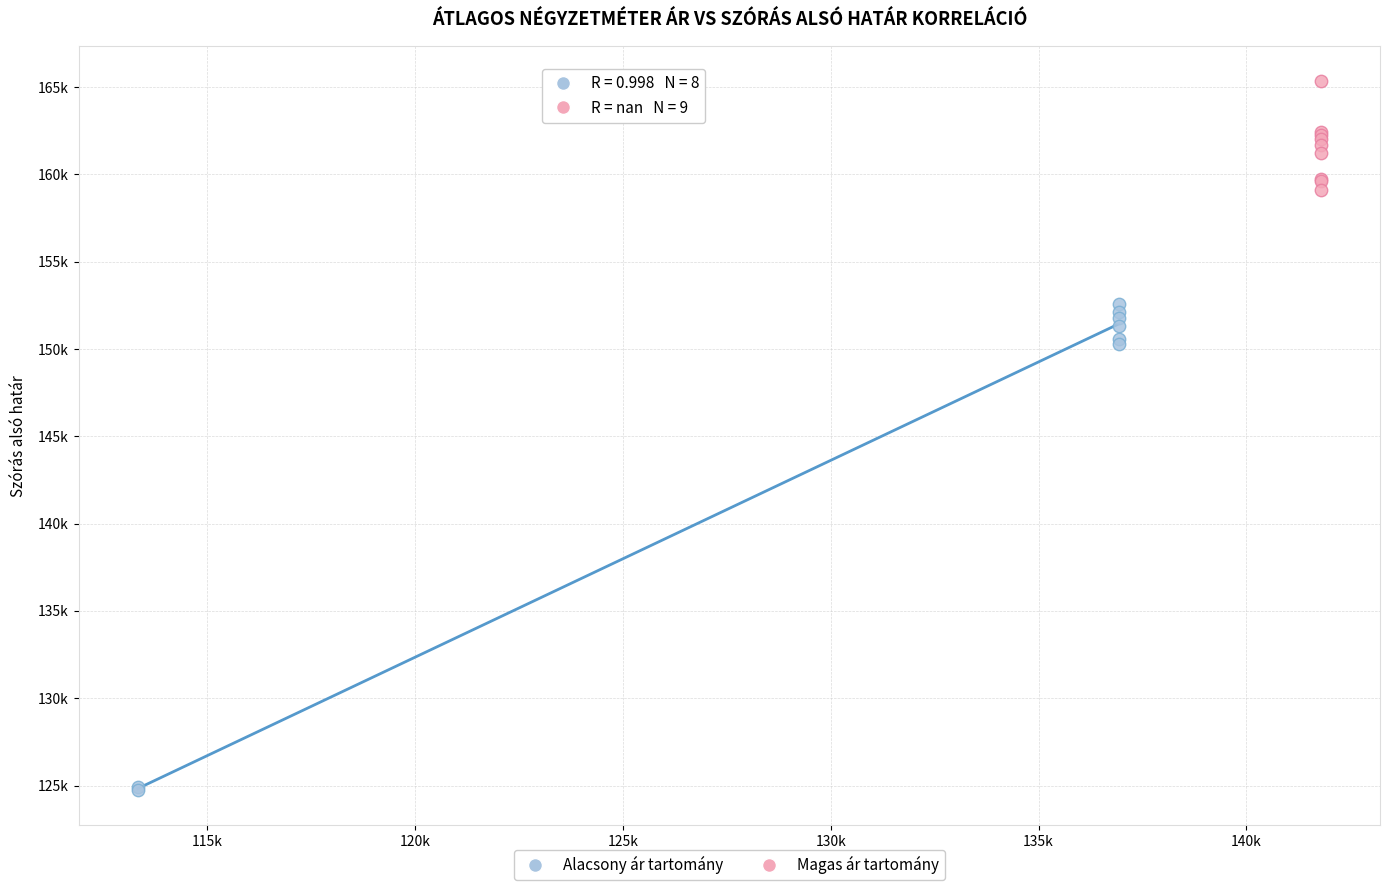

What are all the series names shown in the legend?

Alacsony ár tartomány, Magas ár tartomány